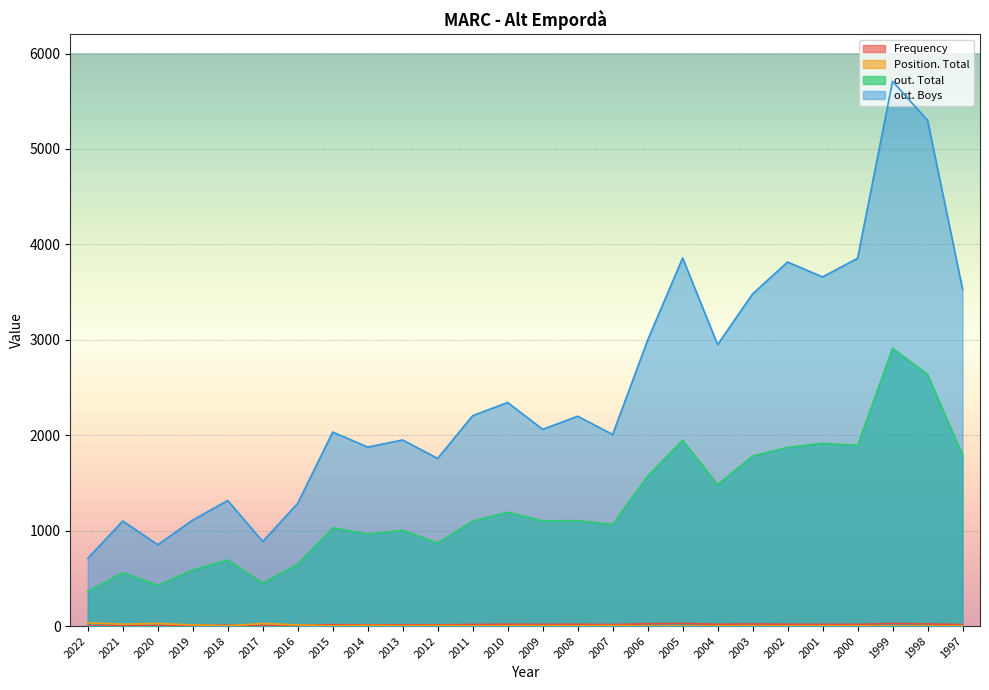

Is it true that Position. Total equals 3 at 2015?

False